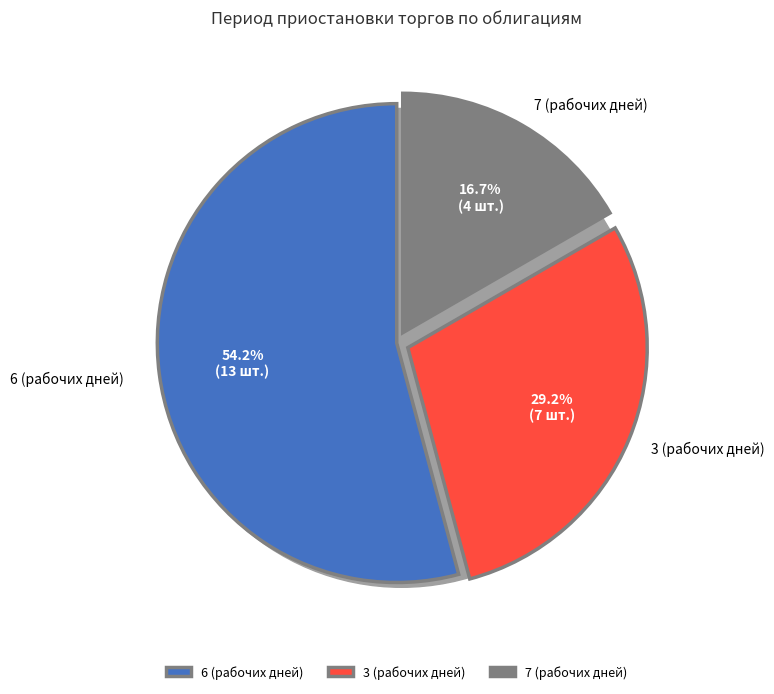

Is it true that 3 (рабочих дней) is 29% of the pie?

True